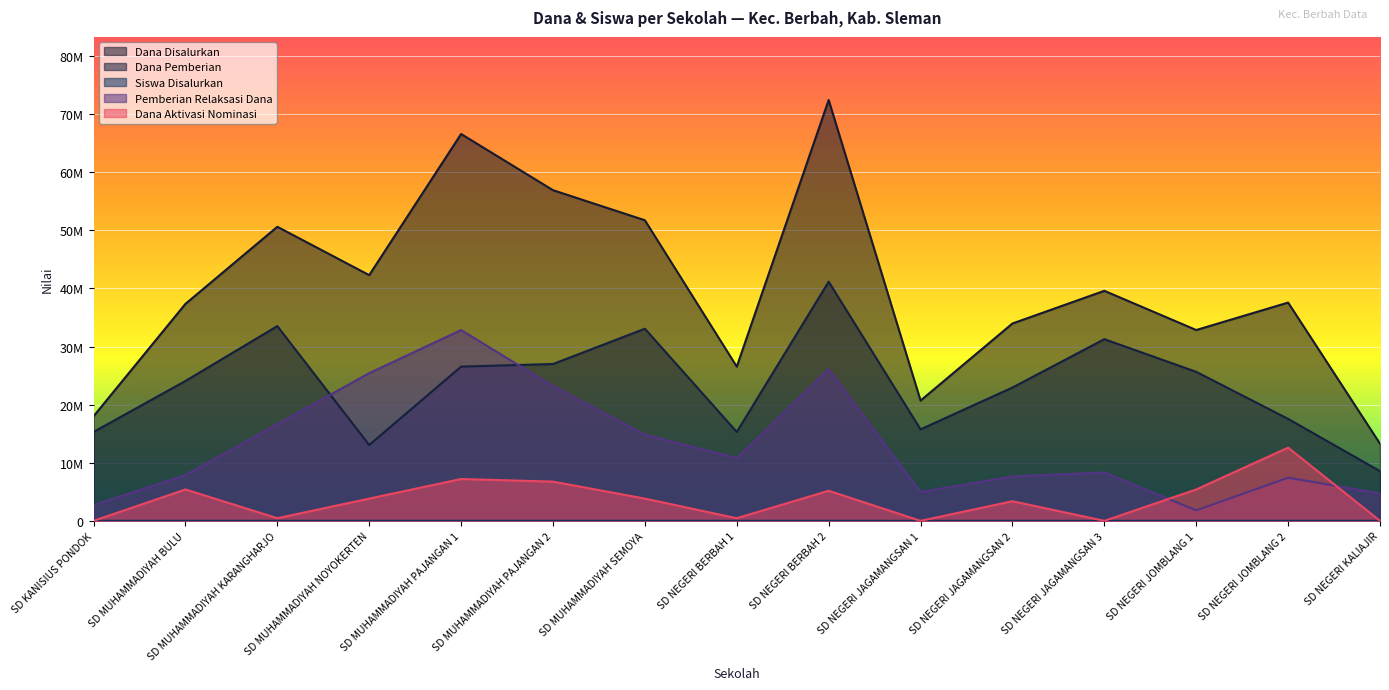

Reading left to right, list all the values displayed in this chart.

Dana Disalurkan: 18000000	37350000	50625000	42300000	66600000	56925000	51750000	26550000	72450000	20700000	33975000	39600000	32850000	37575000	13275000
Dana Pemberian: 15300000	24075000	33525000	13050000	26550000	27000000	33075000	15300000	41175000	15750000	22950000	31275000	25650000	17550000	8550000
Siswa Disalurkan: 43	94	116	100	161	137	121	62	172	51	81	97	76	92	31
Pemberian Relaksasi Dana: 2700000	7875000	16650000	25425000	32850000	23175000	14850000	10800000	26100000	4950000	7650000	8325000	1800000	7425000	4725000
Dana Aktivasi Nominasi: 0	5400000	450000	3825000	7200000	6750000	3825000	450000	5175000	0	3375000	0	5400000	12600000	0